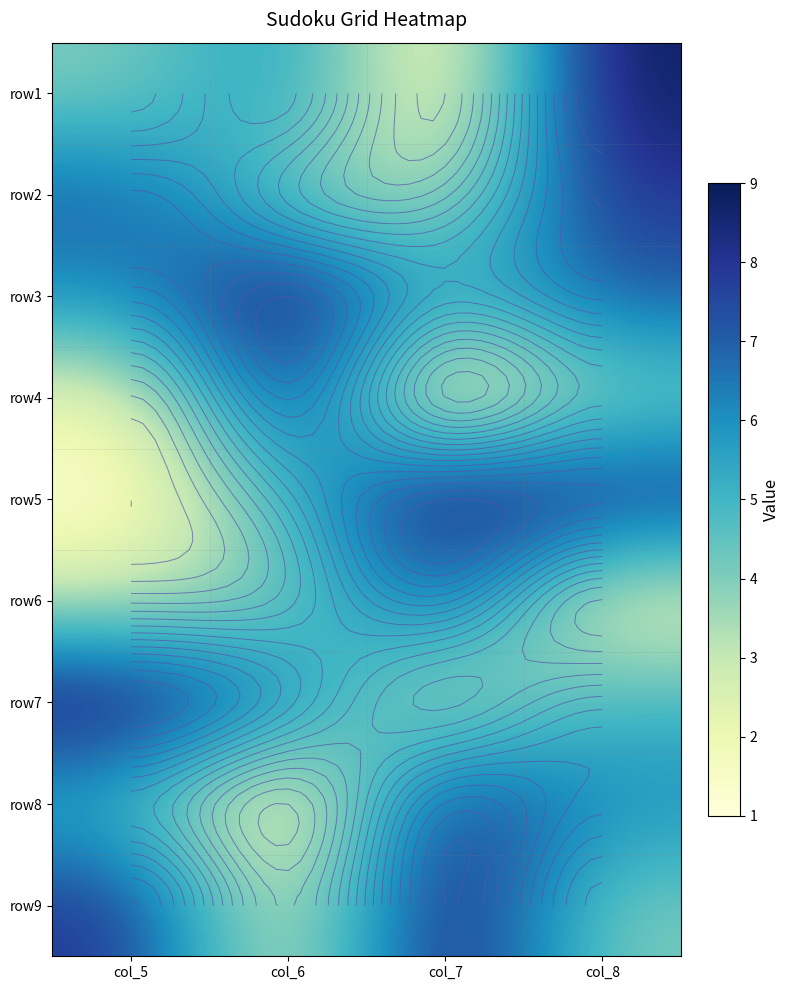

What is the sum of all row7 values?

23